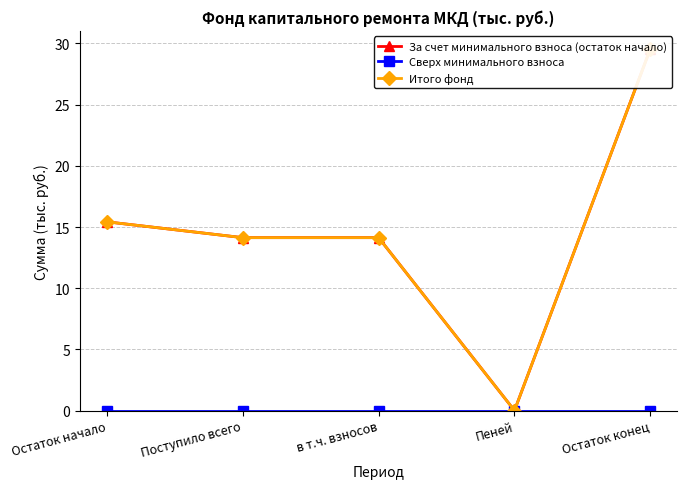

What position from the right is в т.ч. взносов?

3